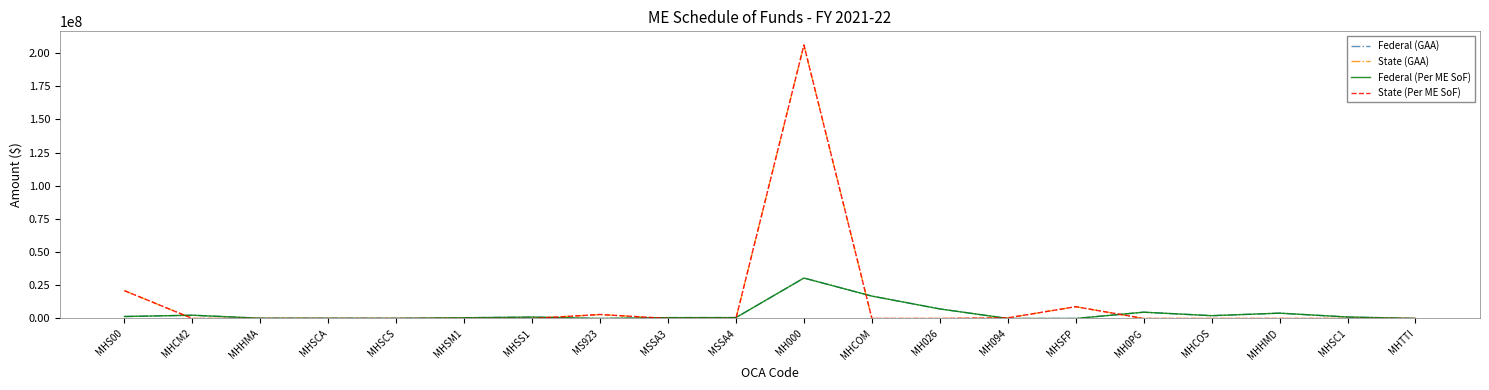

Is it true that State (GAA) equals 8870129 at MHSFP?

True